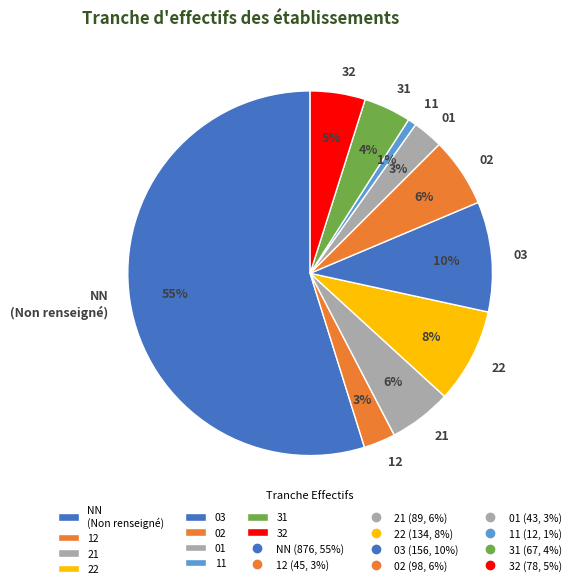

What percentage is the 31 slice, to the nearest percent?

4%